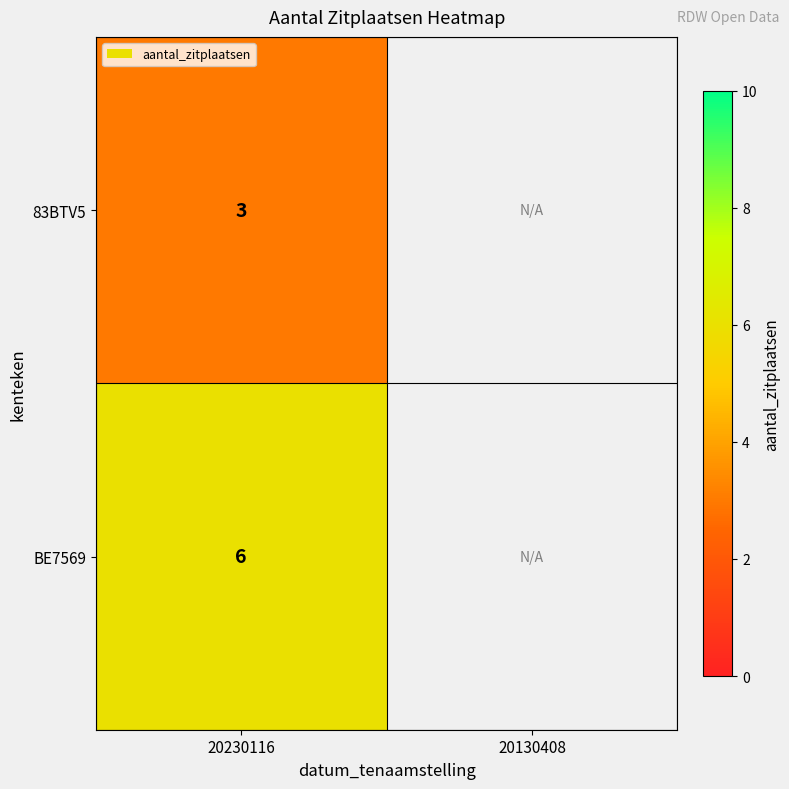

Is the value of BE7569 at 20230116 greater than the value of 83BTV5 at 20230116?

Yes